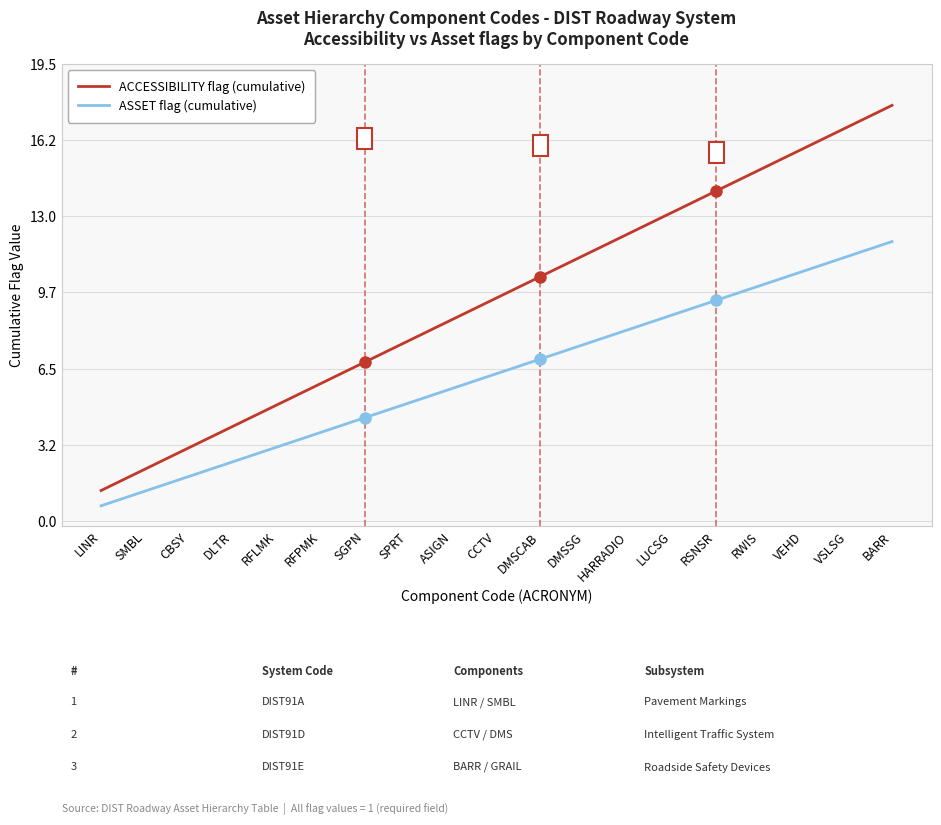

What is the greatest value displayed?

17.7